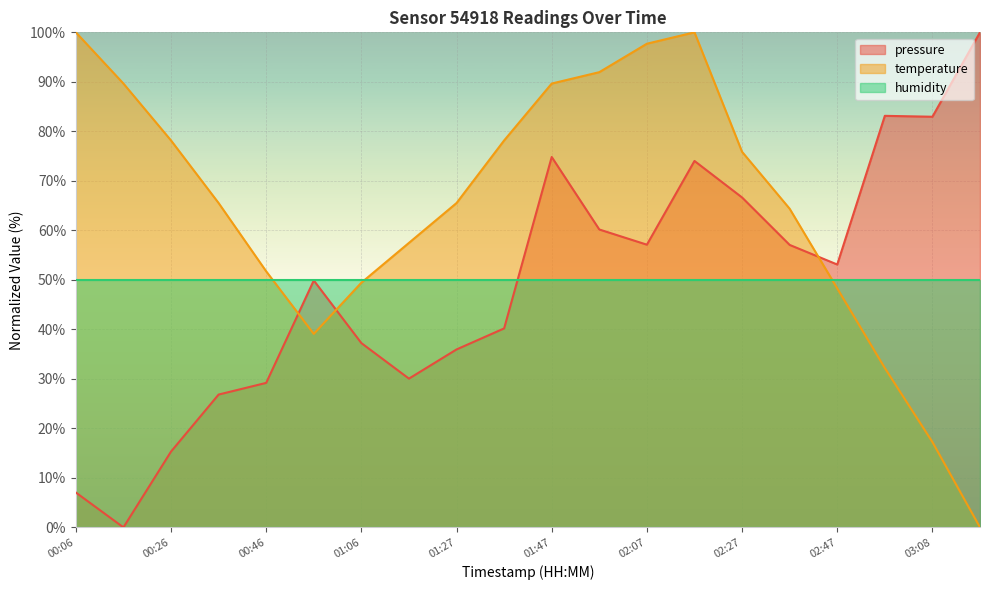

Is the value of pressure at 01:17 greater than the value of temperature at 02:07?

No